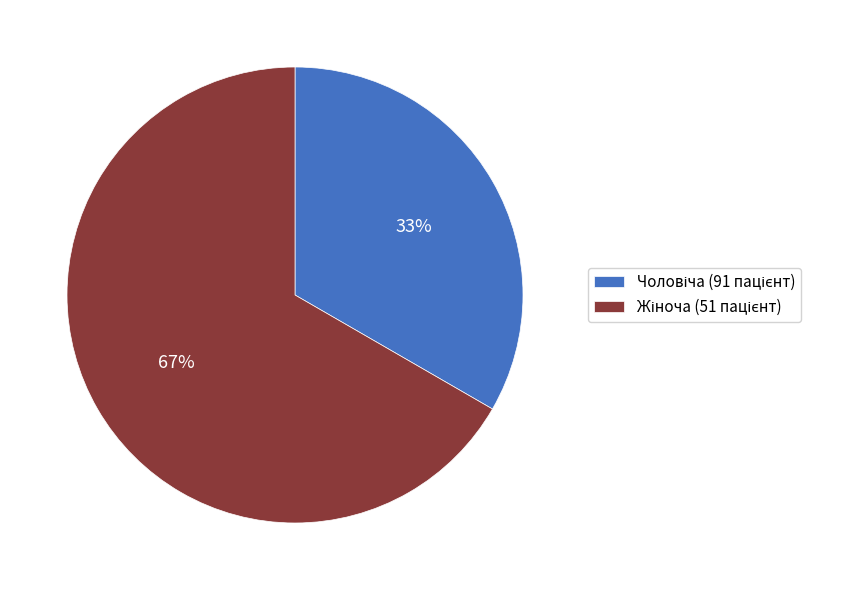

To the nearest percent, what is the average slice percentage?

50%